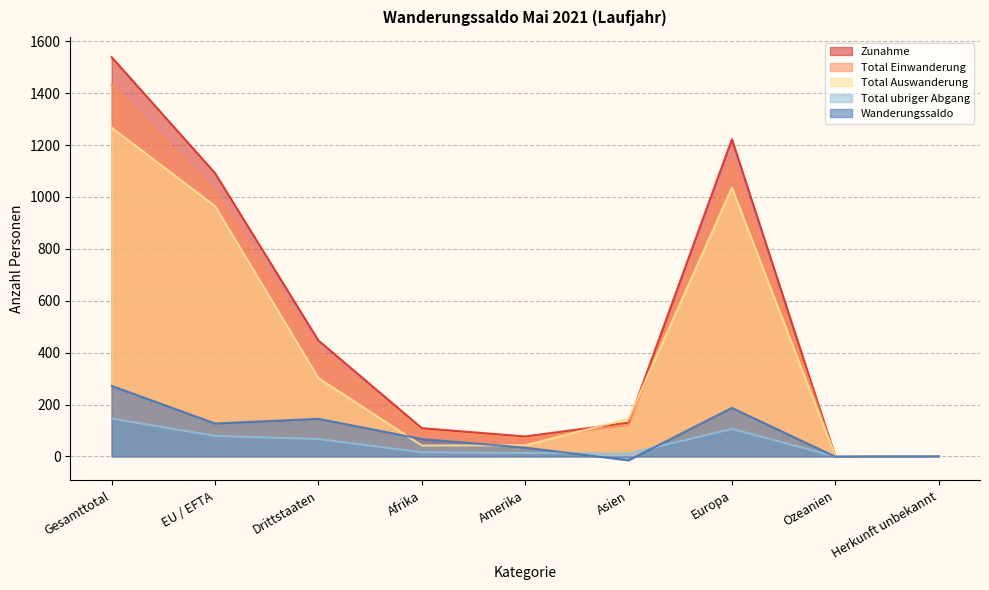

How many lines are shown in the chart?

5